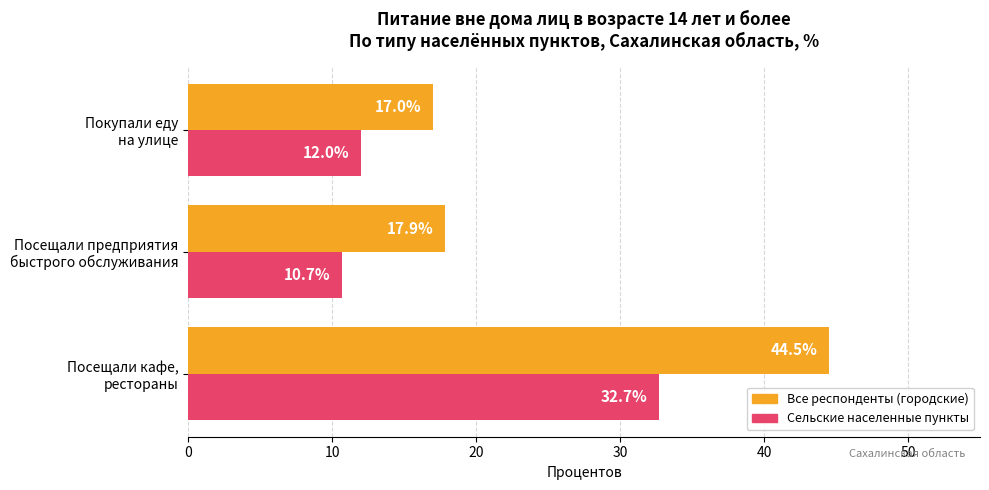

What is the minimum value for Все респонденты (городские)?

17.0